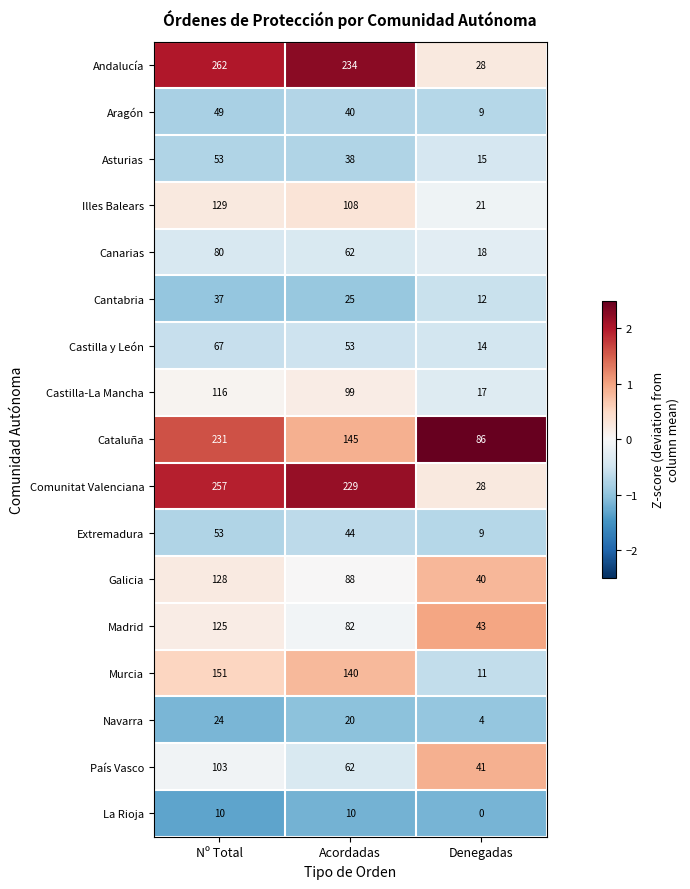

Which series has the widest spread of values?

Andalucía